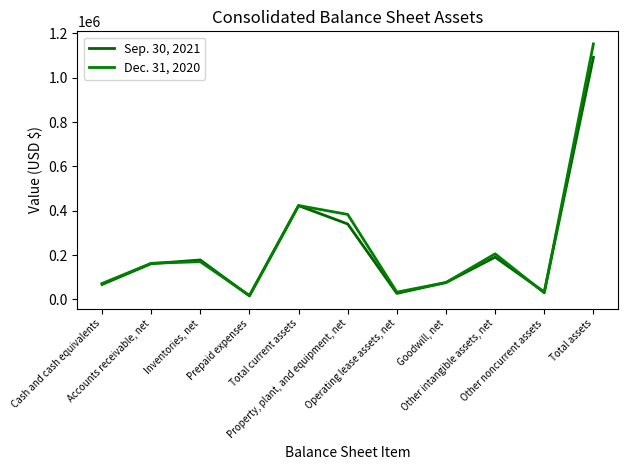

In Sep. 30, 2021, how many points are lower than both neighbors (excluding endpoints)?

3